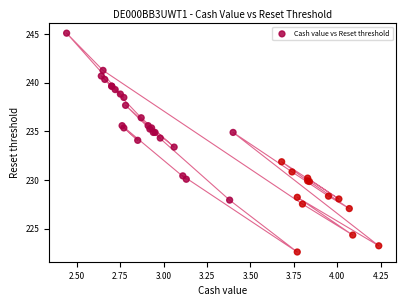

What Y value in the scatter plot is closest to 233?

233.4